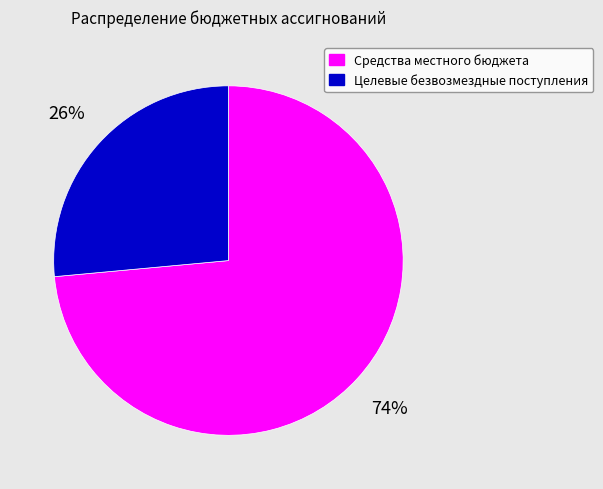

Count the number of slices in the pie.

2